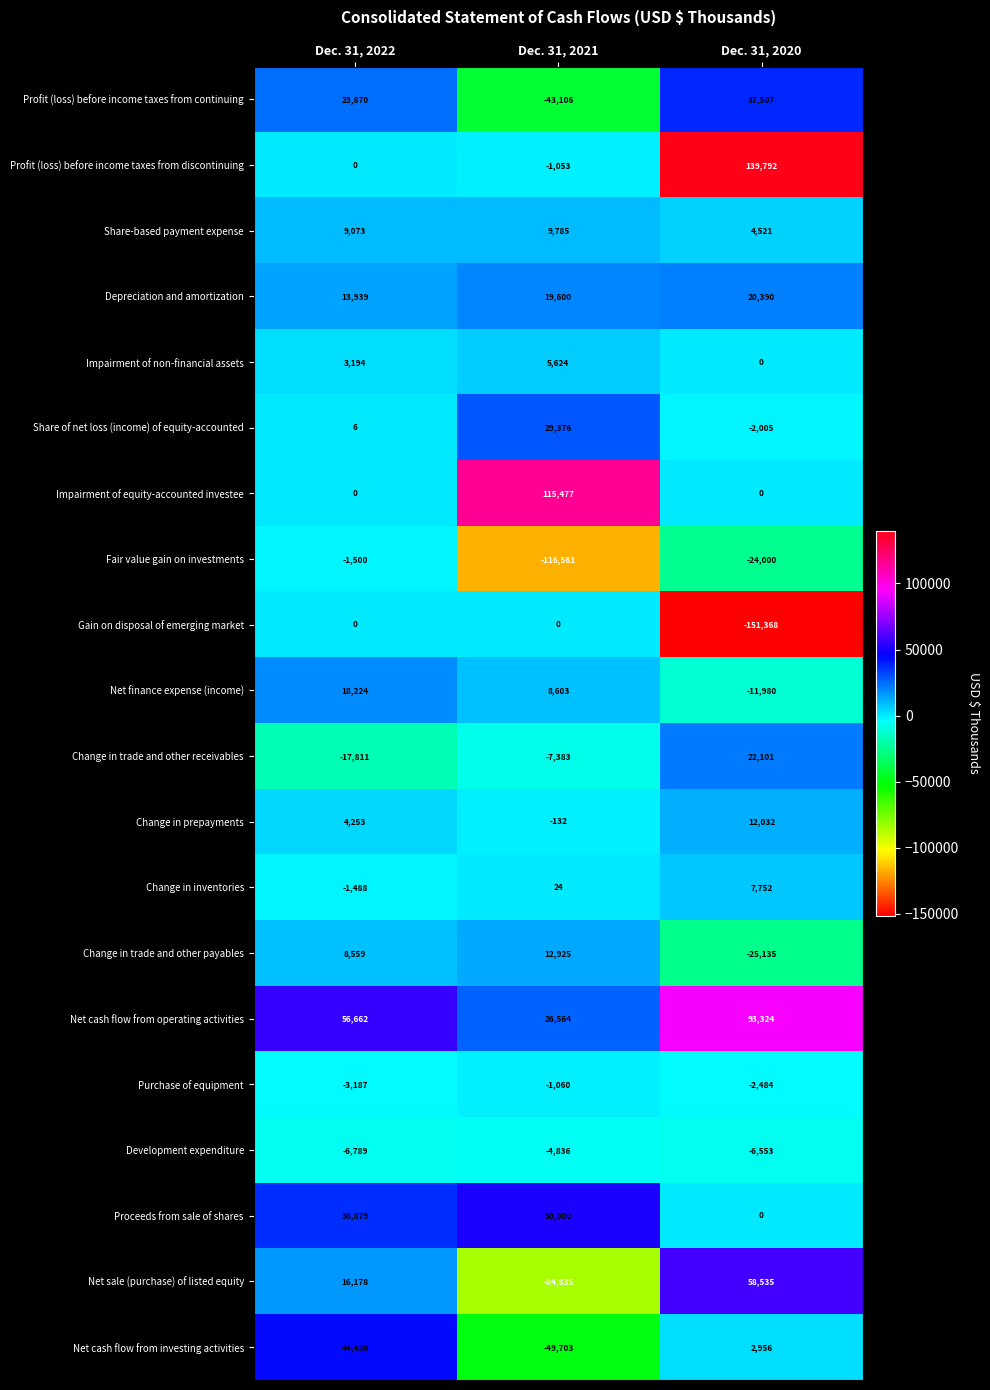

What is the difference between the highest and lowest values at Dec. 31, 2020?

291160